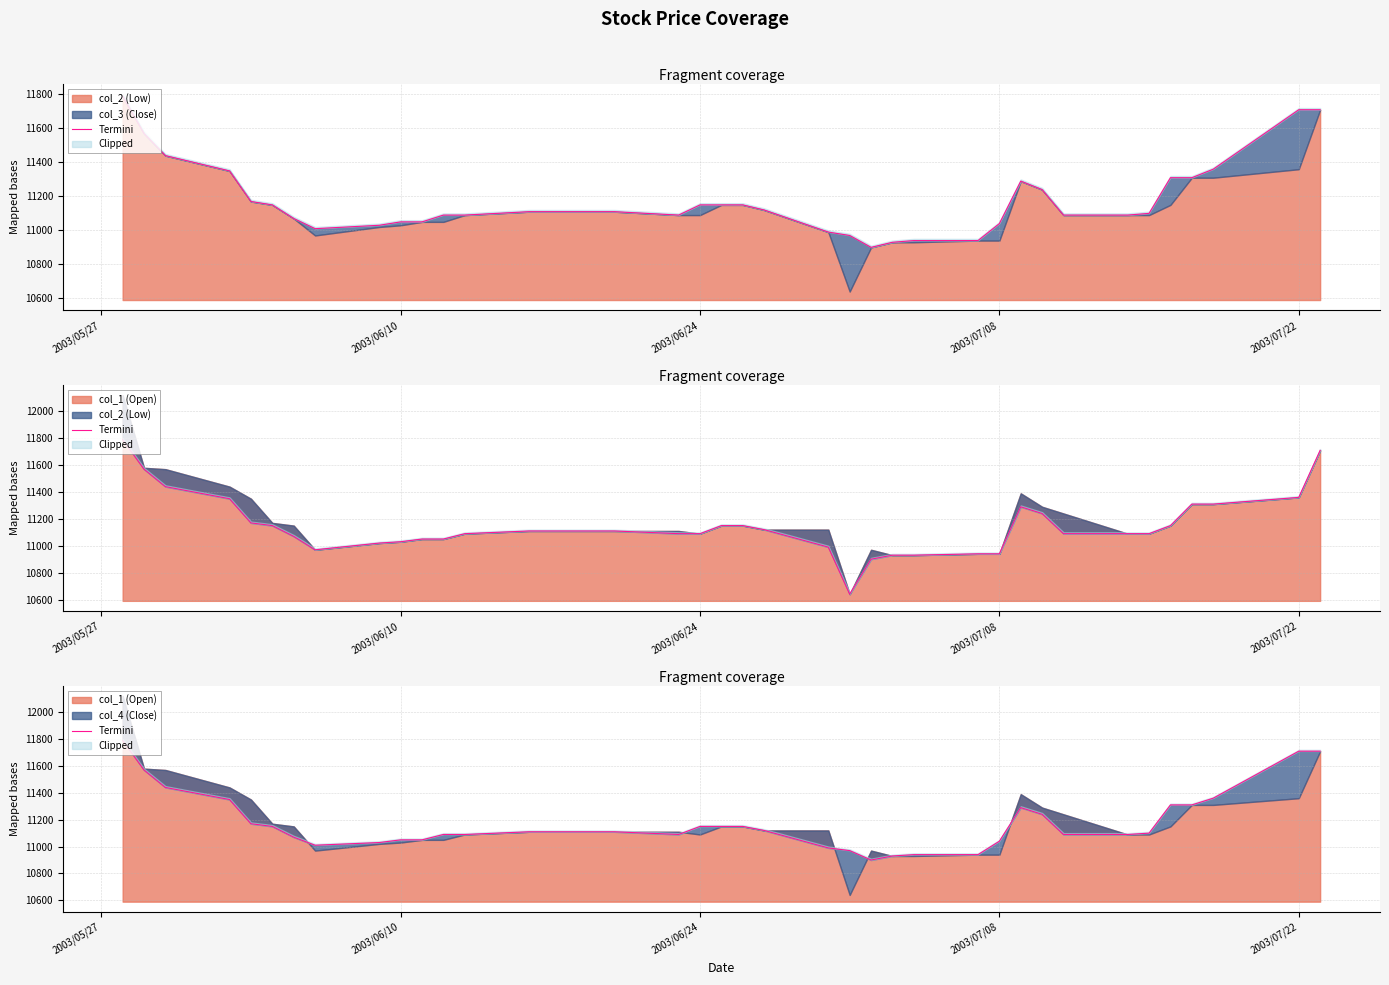

What is the difference between the second highest and minimum values?

810